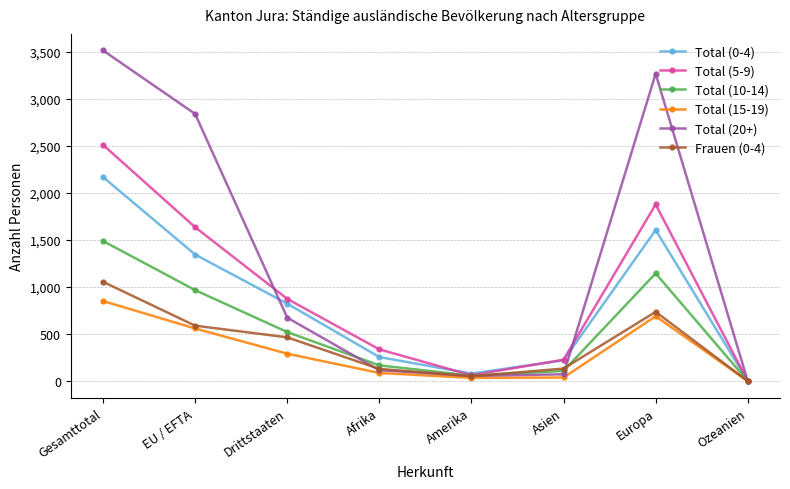

Is the value of Total (10-14) at Drittstaaten greater than the value of Total (15-19) at Drittstaaten?

Yes